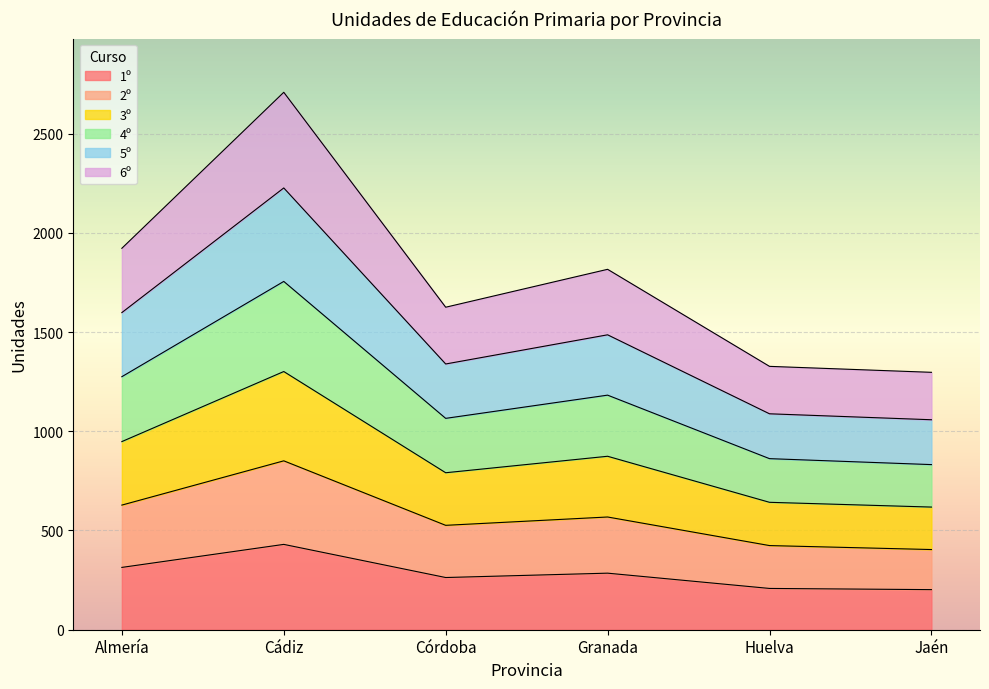

What is the label of the 1st point from the left?

Almería